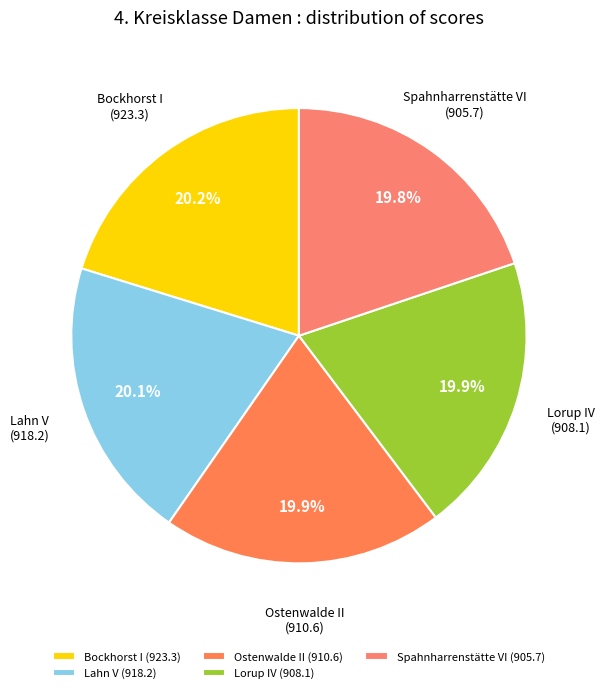

To the nearest percent, what percentage of the pie is Spahnharrenstätte VI?

20%